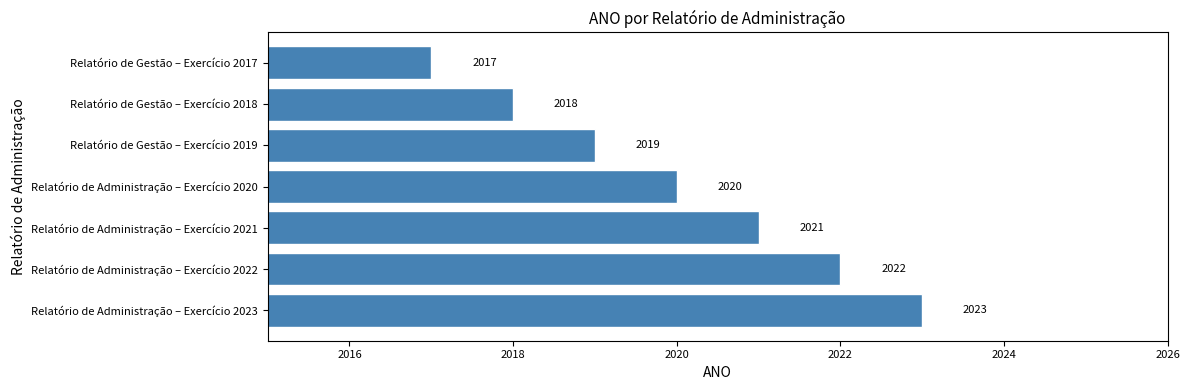

Reading bottom to top, transcribe all the data shown in this chart.

2023	2022	2021	2020	2019	2018	2017